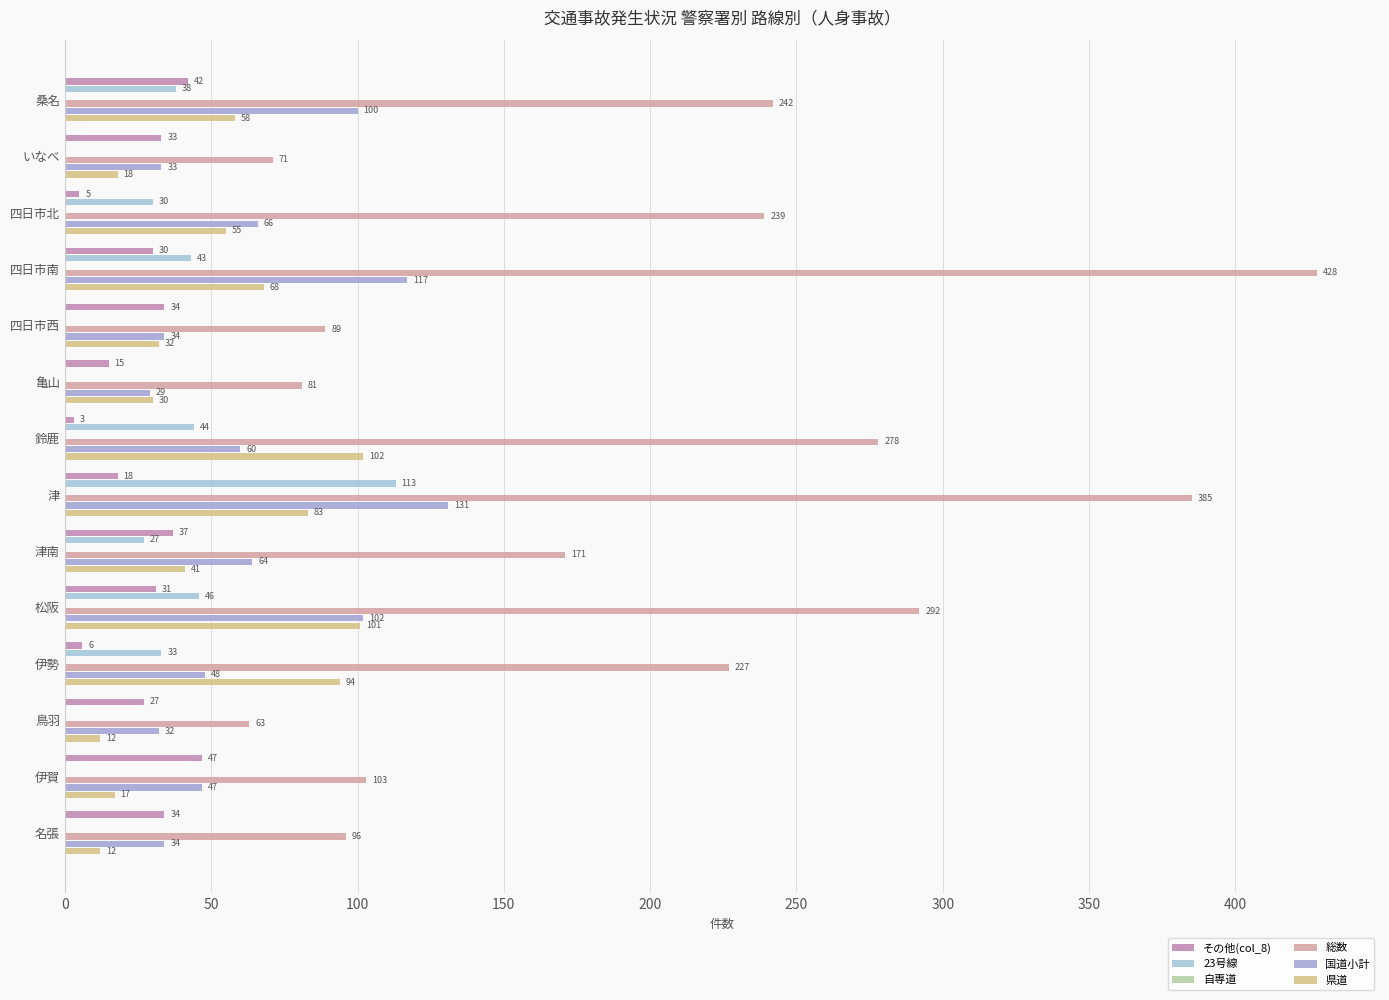

At 13, list the series in order from smallest to largest.

23号線, 自専道, 県道, その他(col_8), 国道小計, 総数